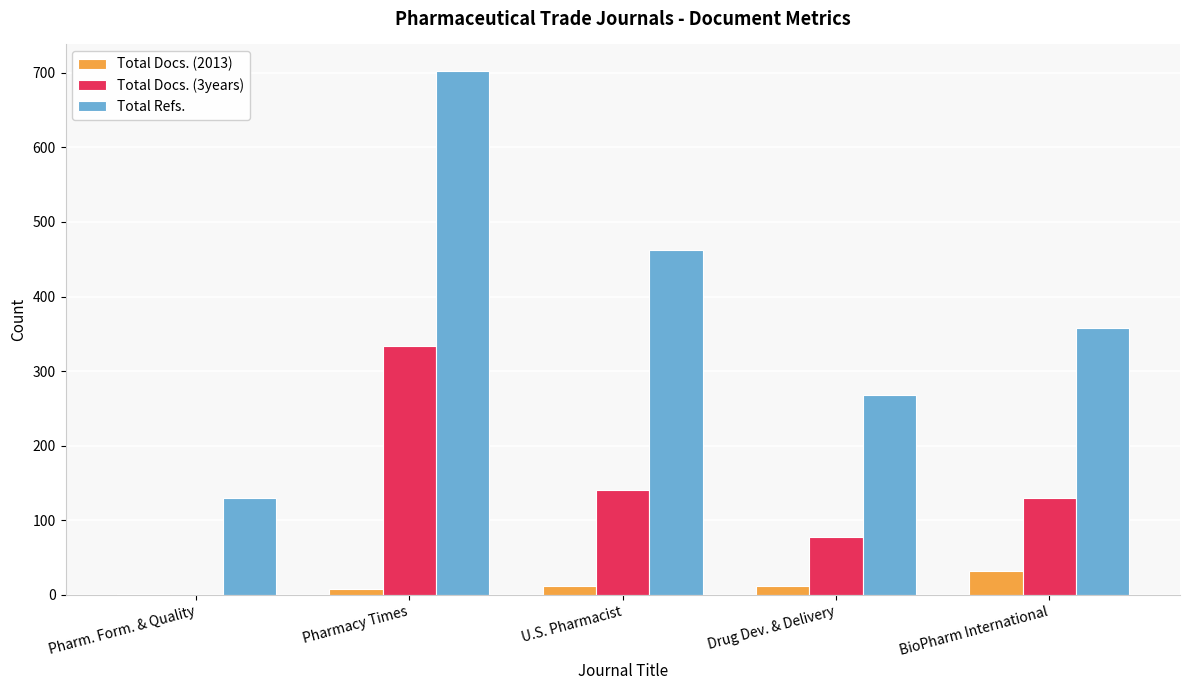

The value of Total Docs. (3years) at Pharm. Form. & Quality is 202. True or false?

False